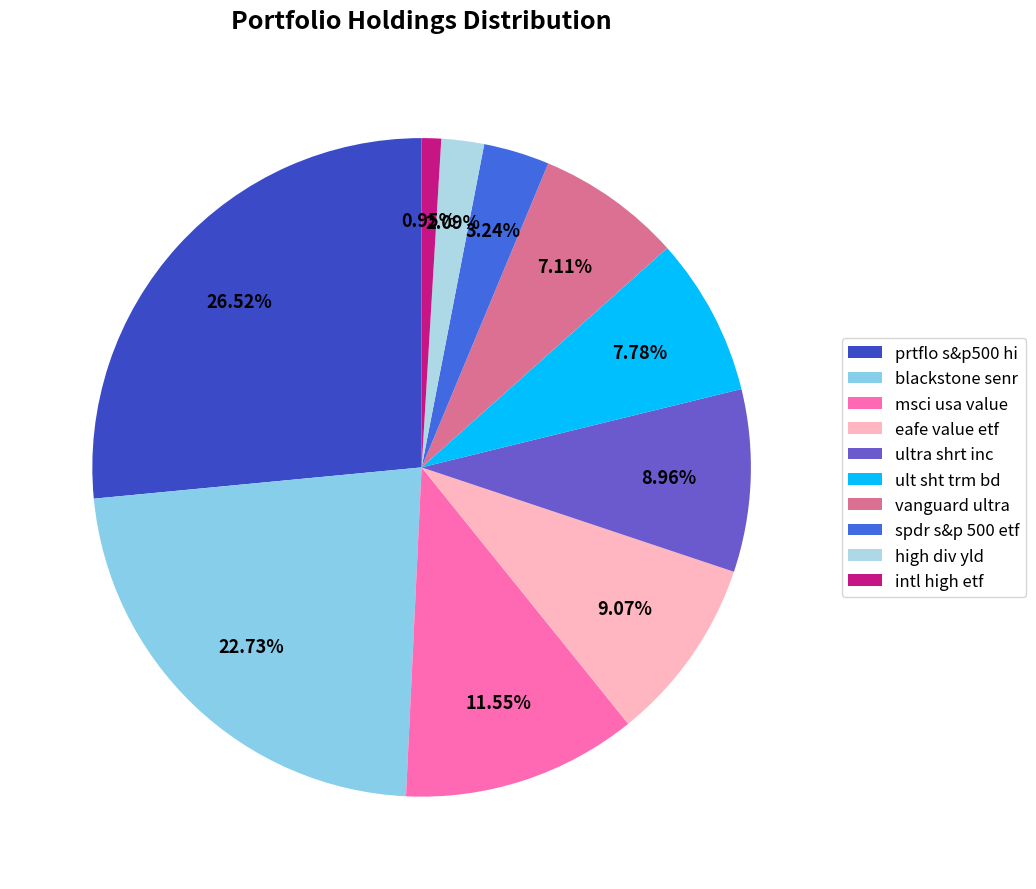

What percentage is the eafe value etf slice, to the nearest percent?

9%